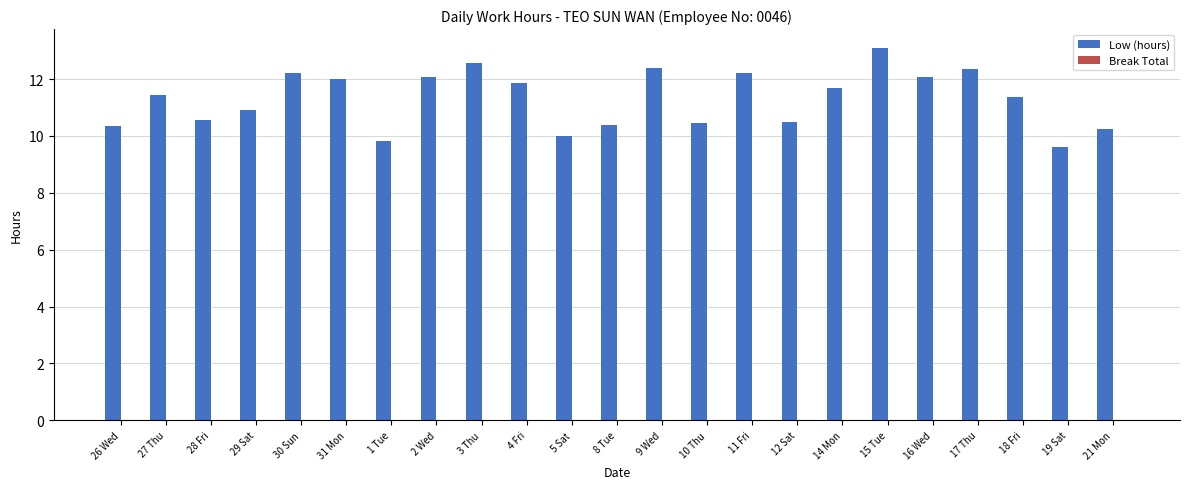

What is the label of the 18th bar from the left?

15 Tue